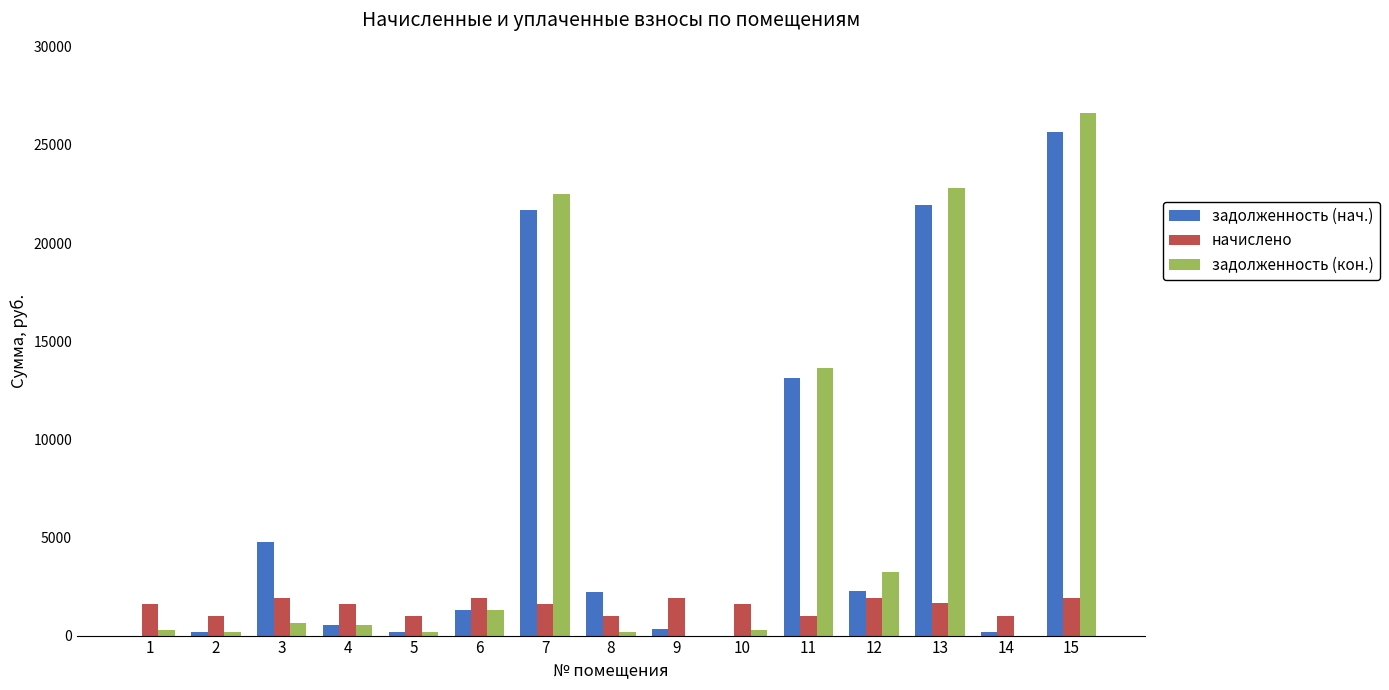

What is the greatest value displayed?

26613.9